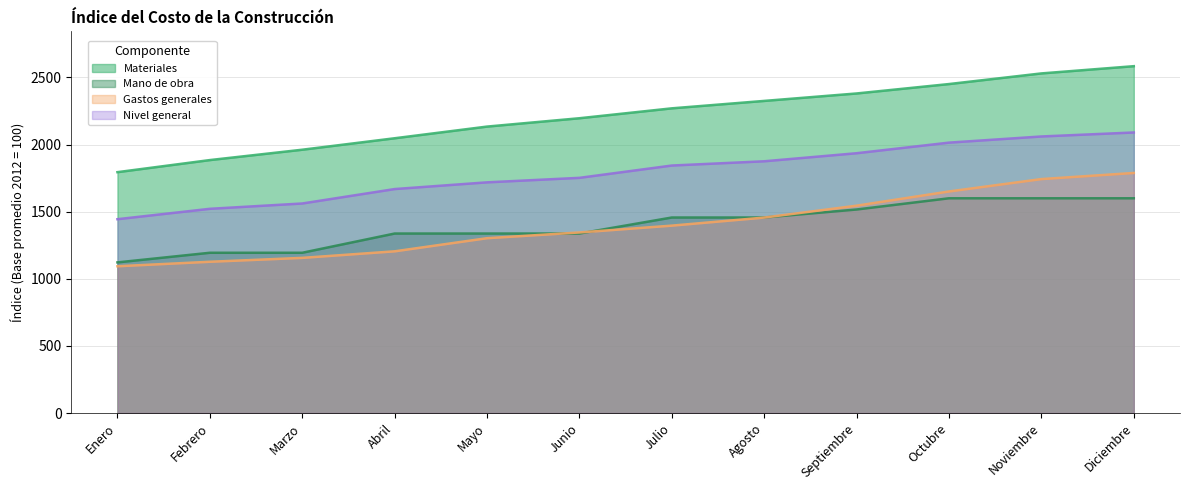

Between which two adjacent categories do Mano de obra and Gastos generales first intersect?

Mayo and Junio